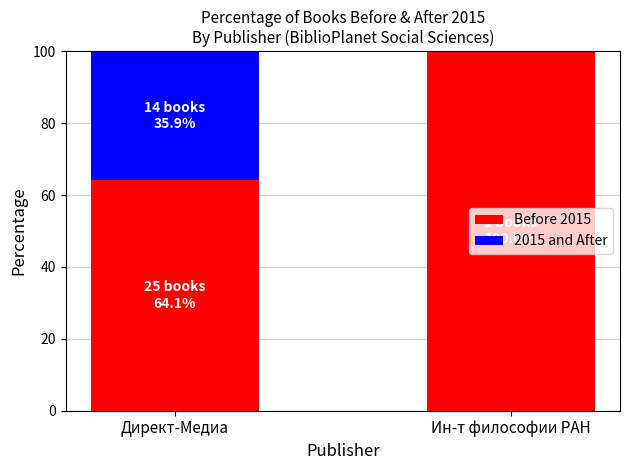

What is the maximum value for Before 2015?

100.0